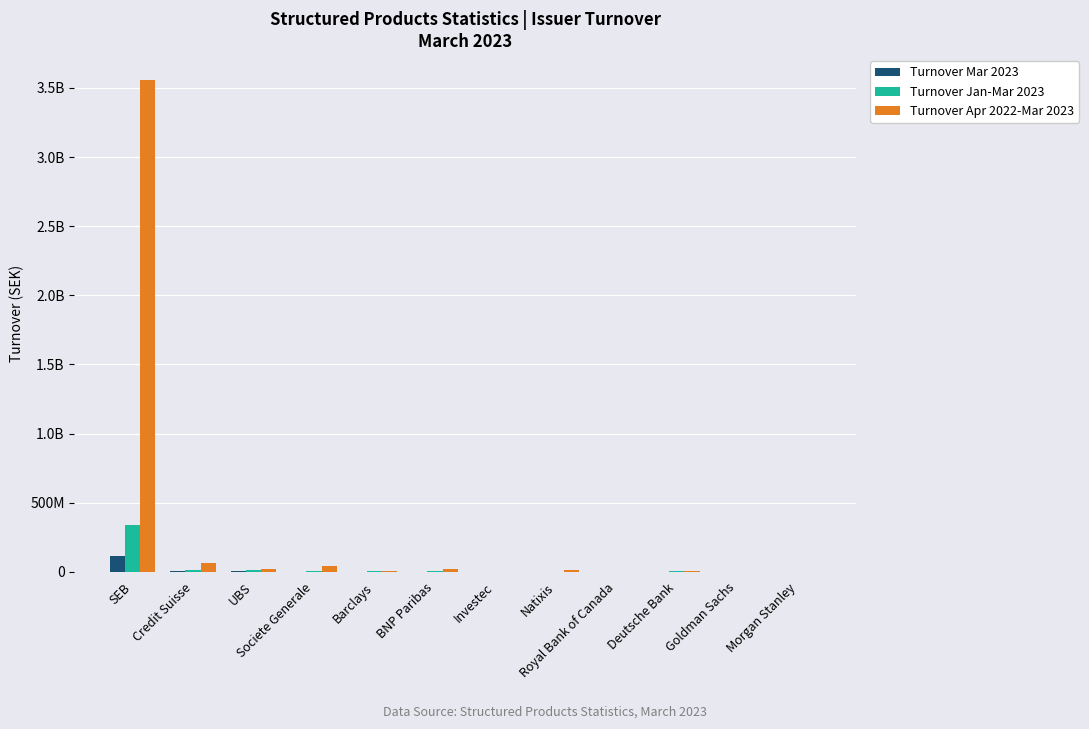

Where is Turnover Mar 2023 nearest to the value 57302707?

Credit Suisse